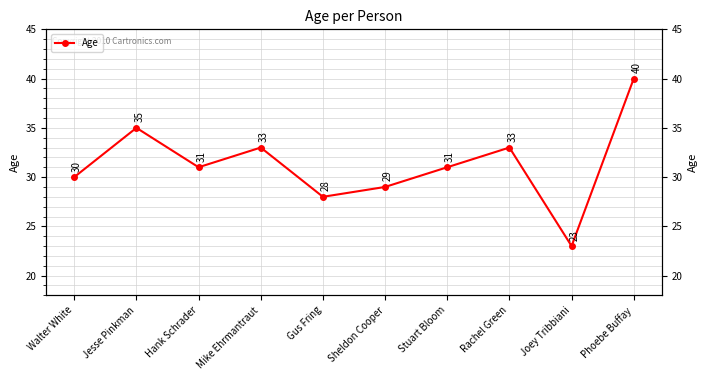

Reading right to left, list all the values displayed in this chart.

40	23	33	31	29	28	33	31	35	30